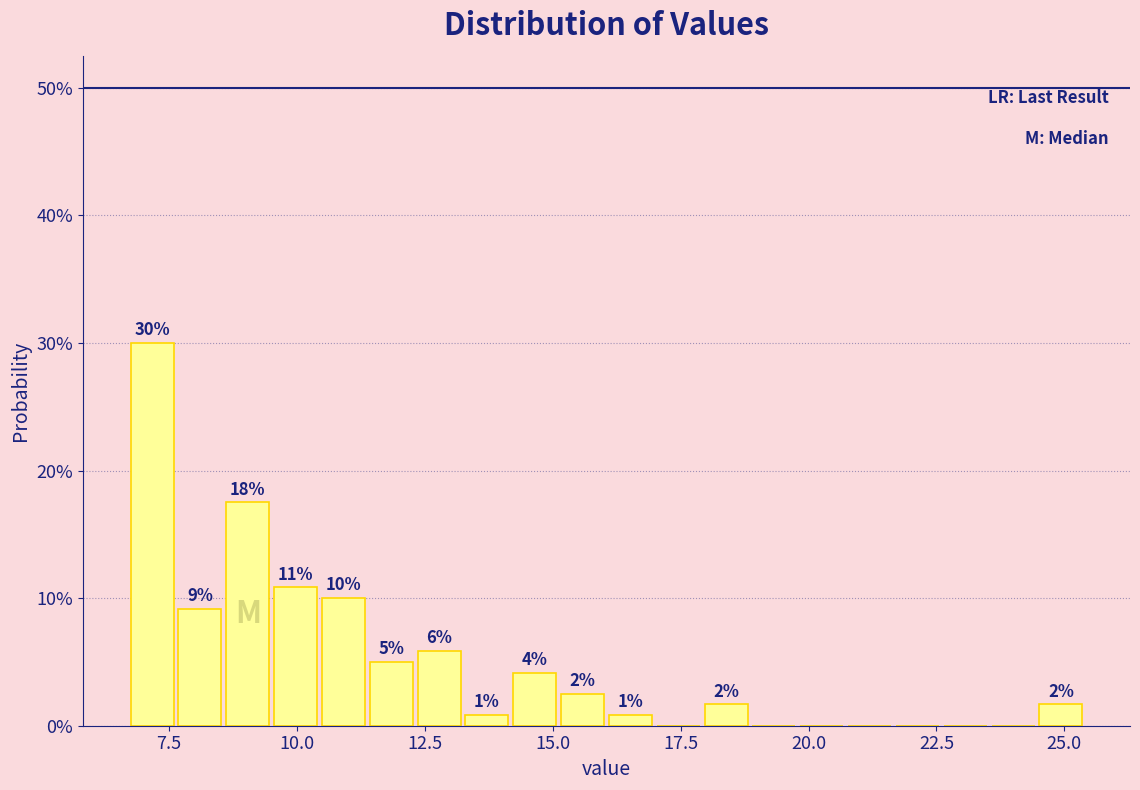

Around what value on the x-axis is the tallest bar? Give the approximate position of its centre, as read against the axis.

7.0